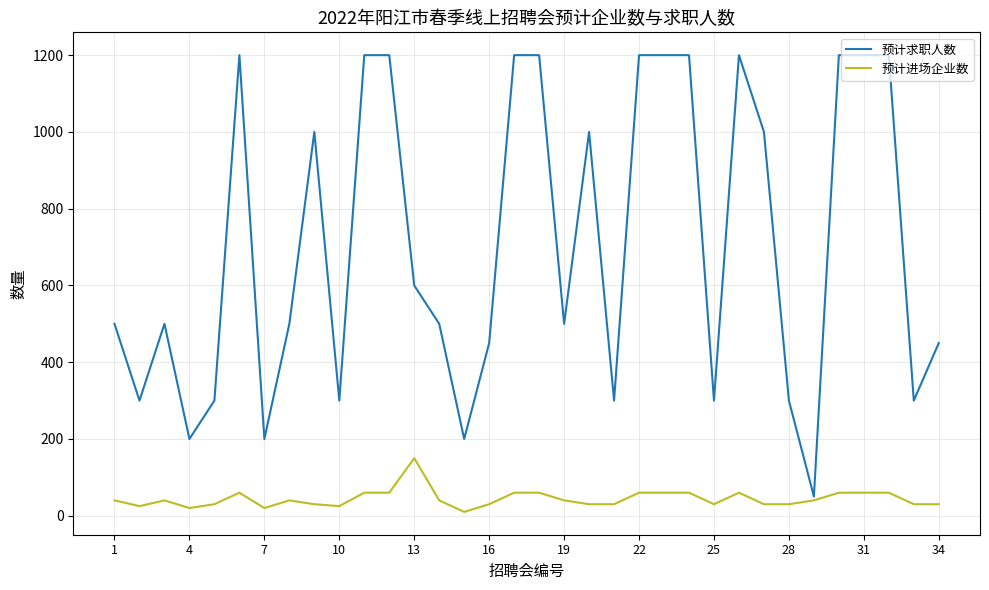

How many lines are shown in the chart?

2